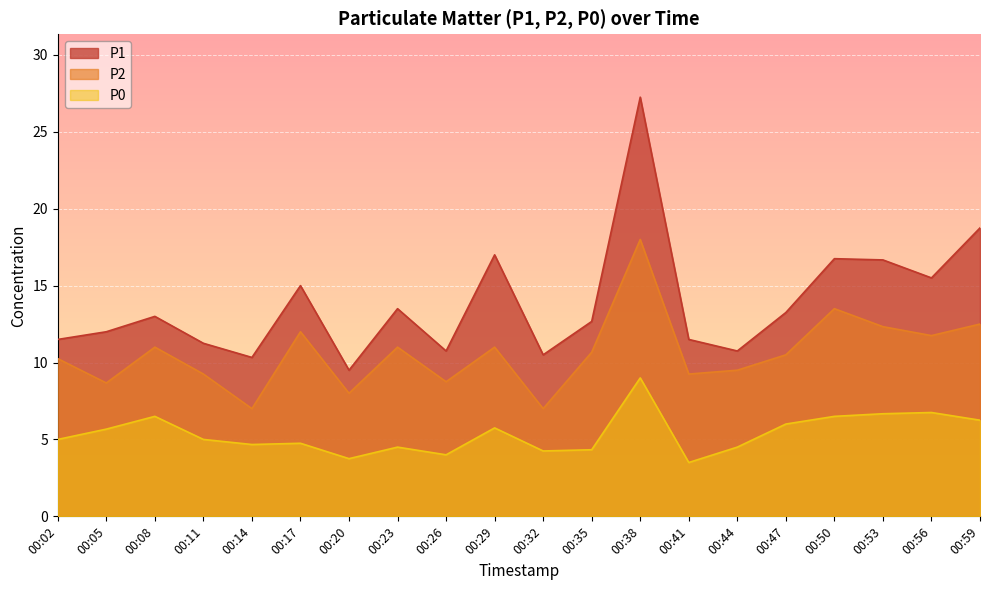

What is the greatest value displayed?

27.2